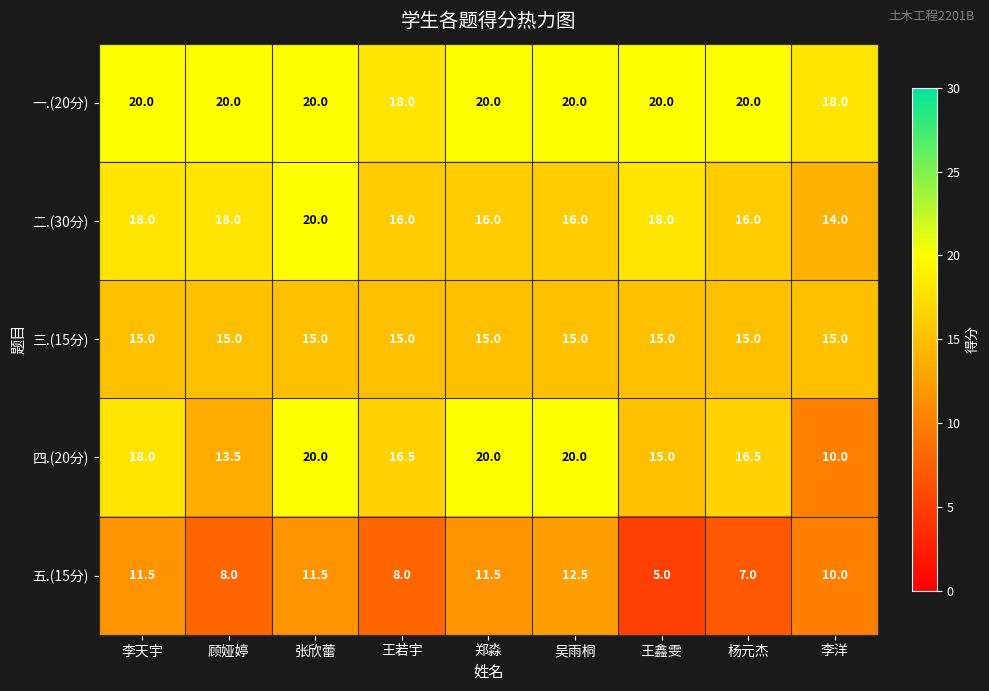

What is the maximum value shown in the chart?

20.0